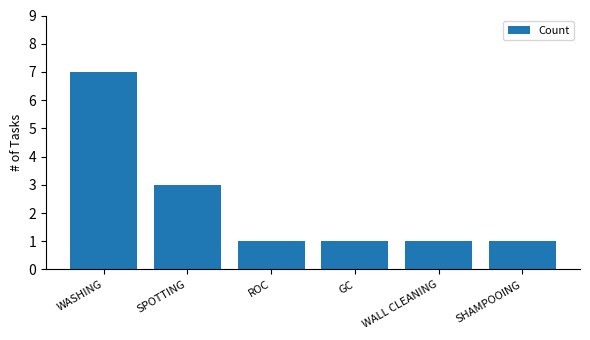

Where is the data nearest to the value 4?

SPOTTING